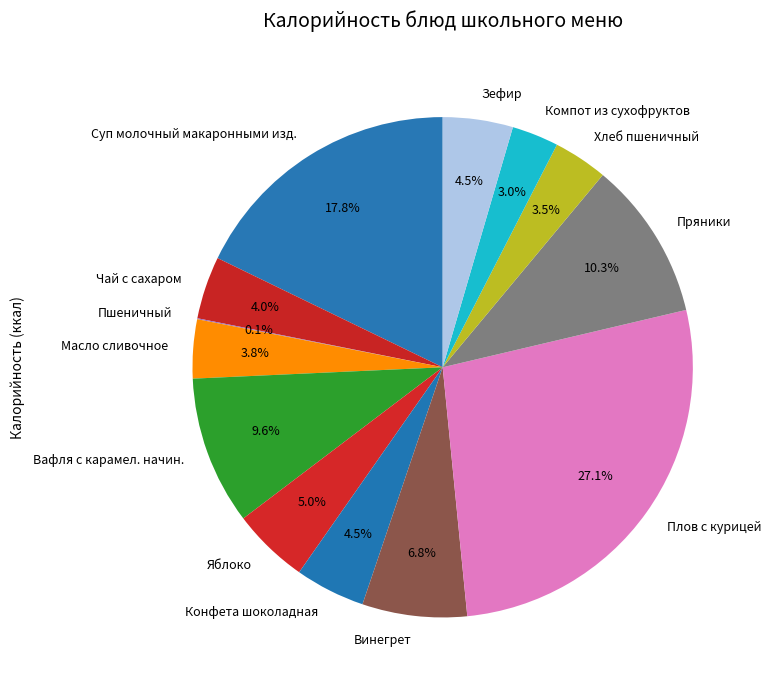

Approximately how many times larger is the value at Хлеб пшеничный compared to Вафля с карамел. начин.?

0.4